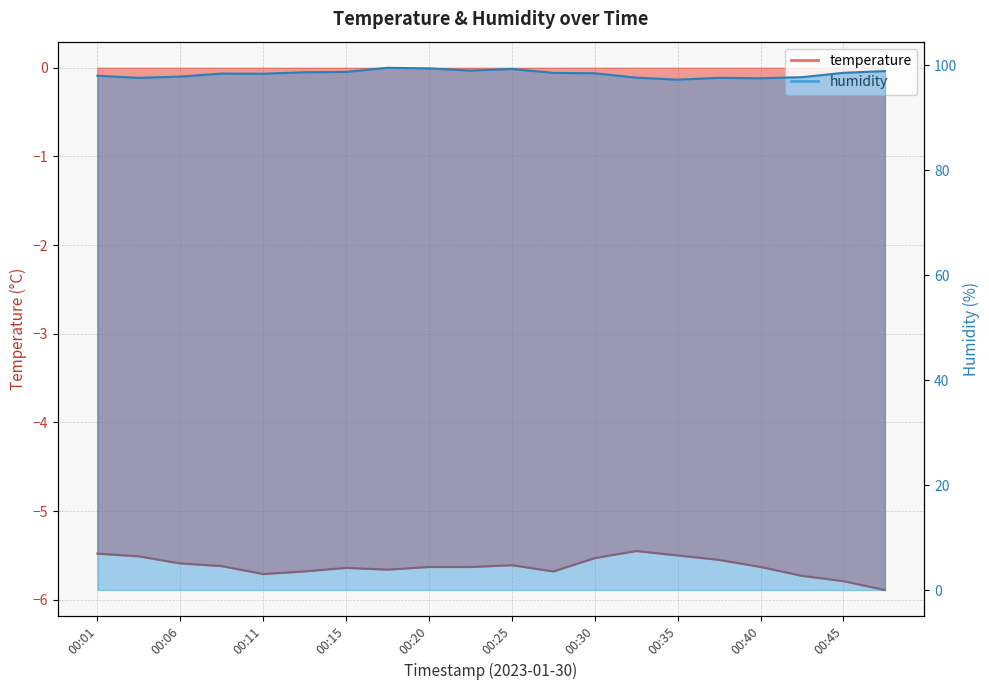

What is the lowest value of the temperature series?

-5.9